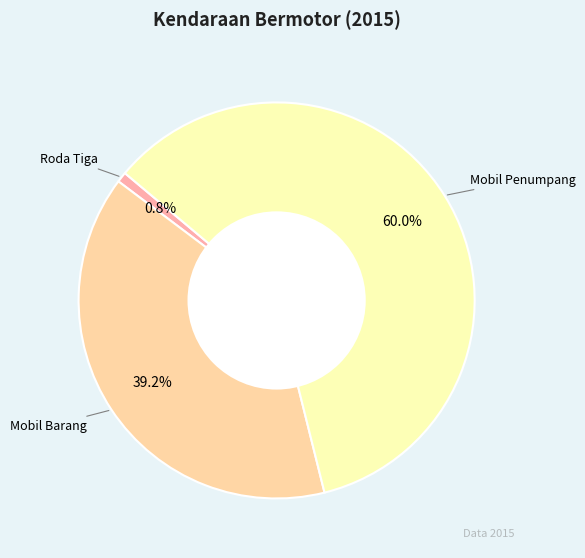

How many segments does this pie chart have?

3